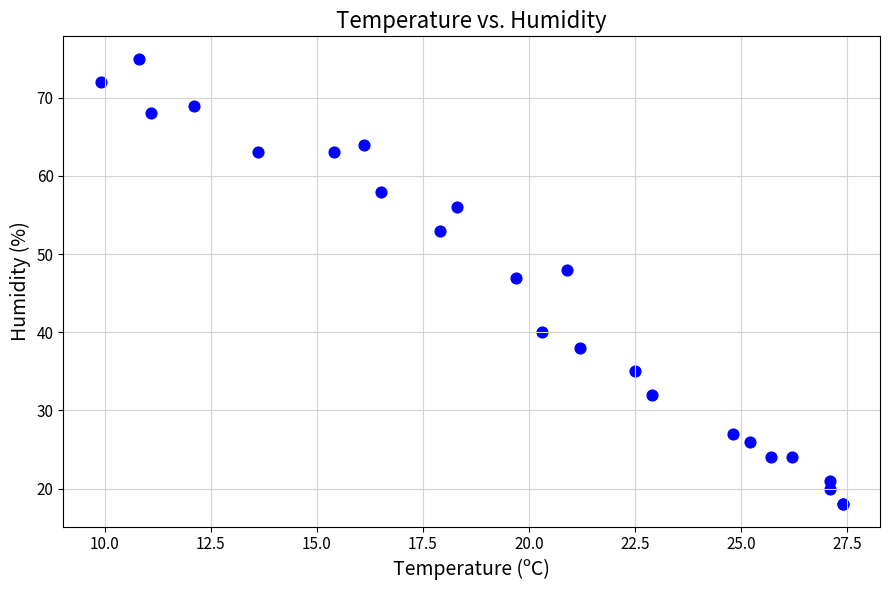

What Y value in the scatter plot is closest to 46?

47